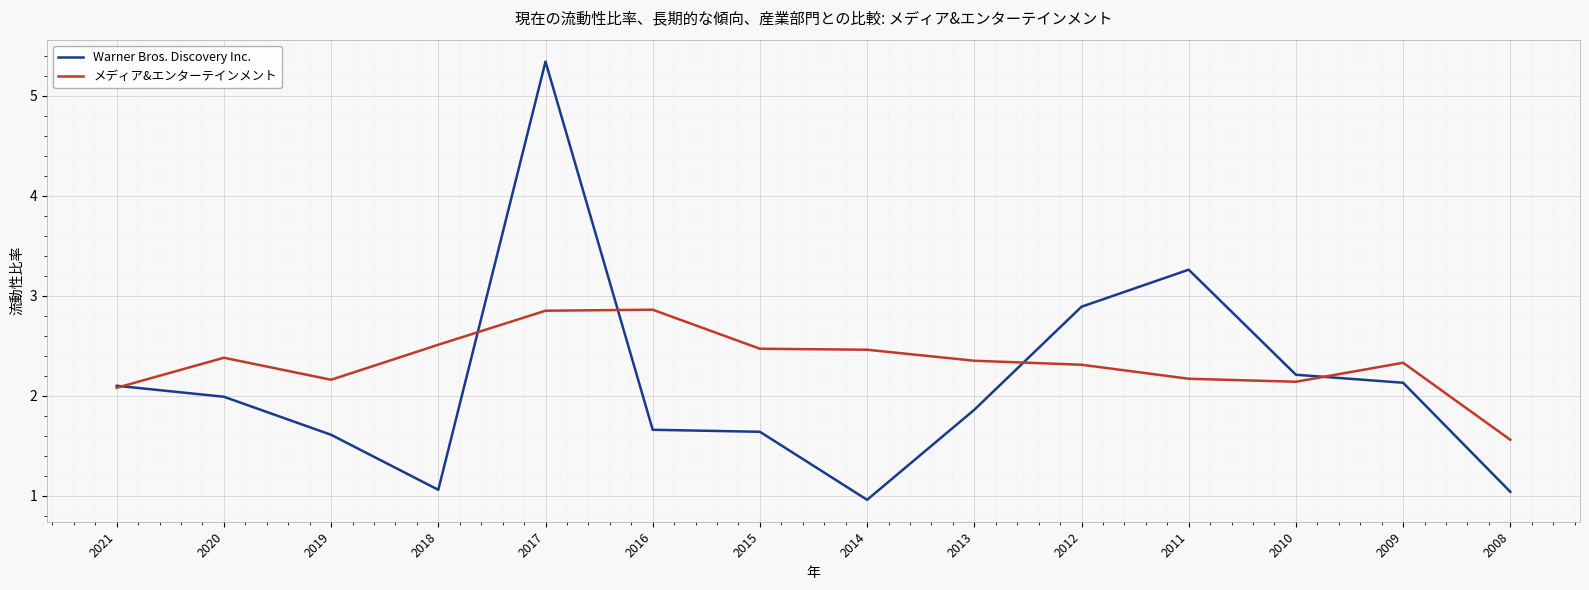

The メディア&エンターテインメント series shows 2.9 at 2017. True or false?

True